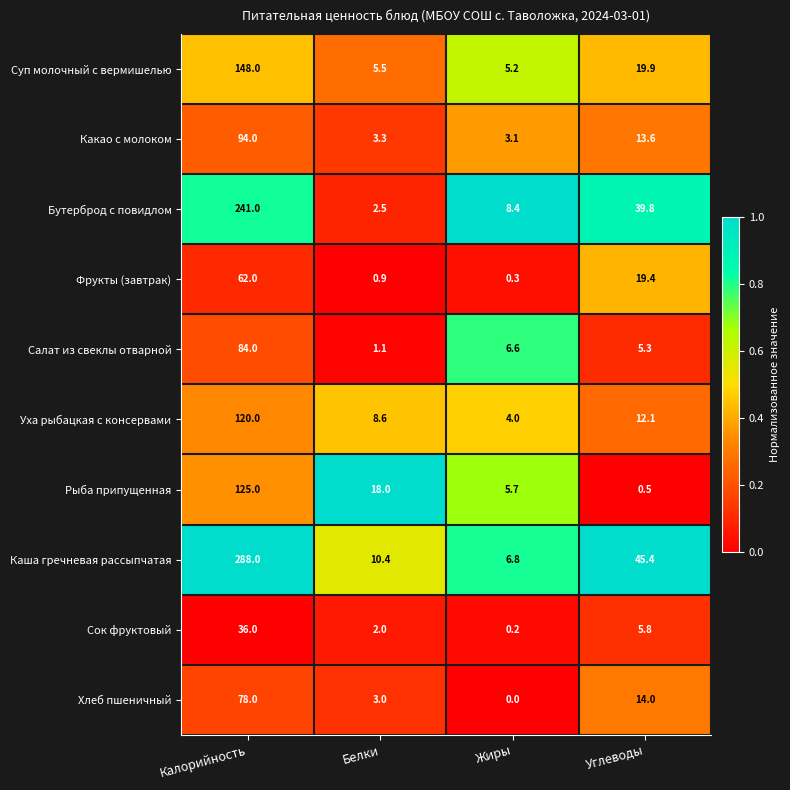

What is the average value of the Хлеб пшеничный series?

23.8